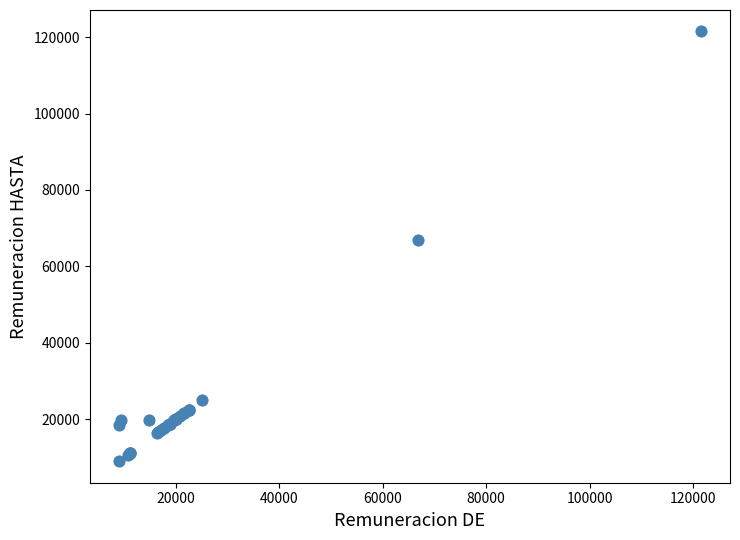

What Y value in the scatter plot is closest to 65236?

66873.0